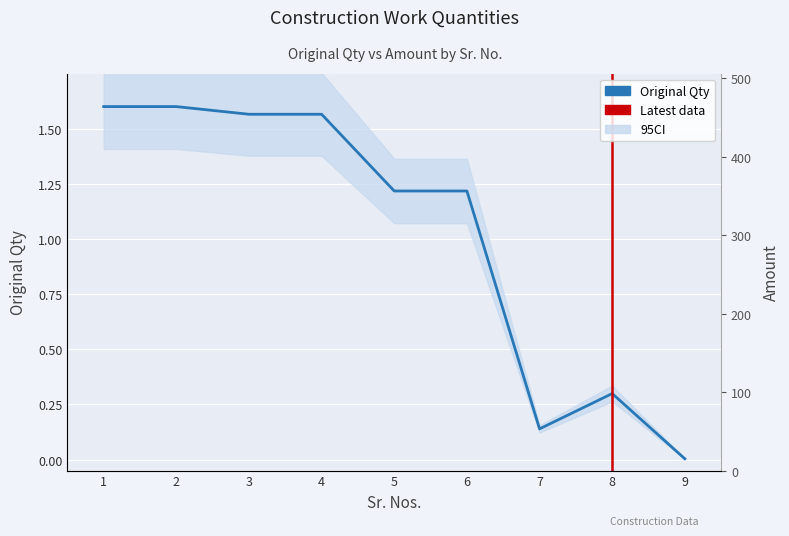

Count the number of values greater than 1.

6